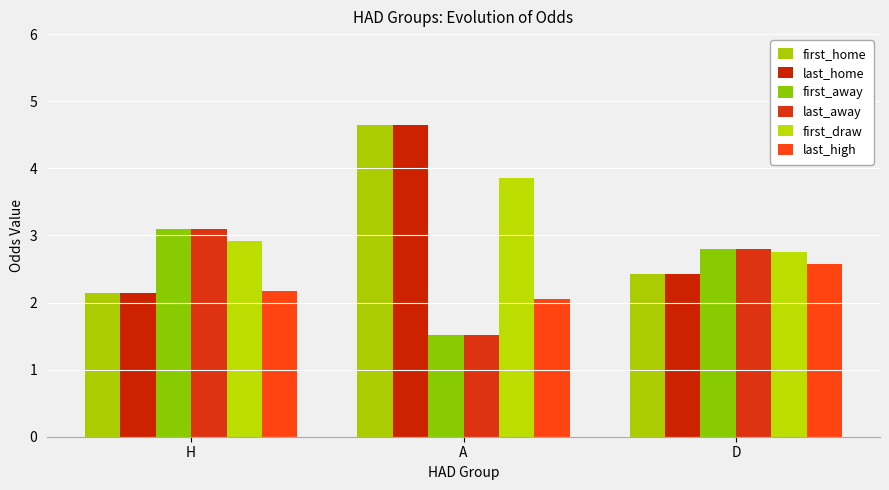

Where is first_away nearest to the value 2?

A